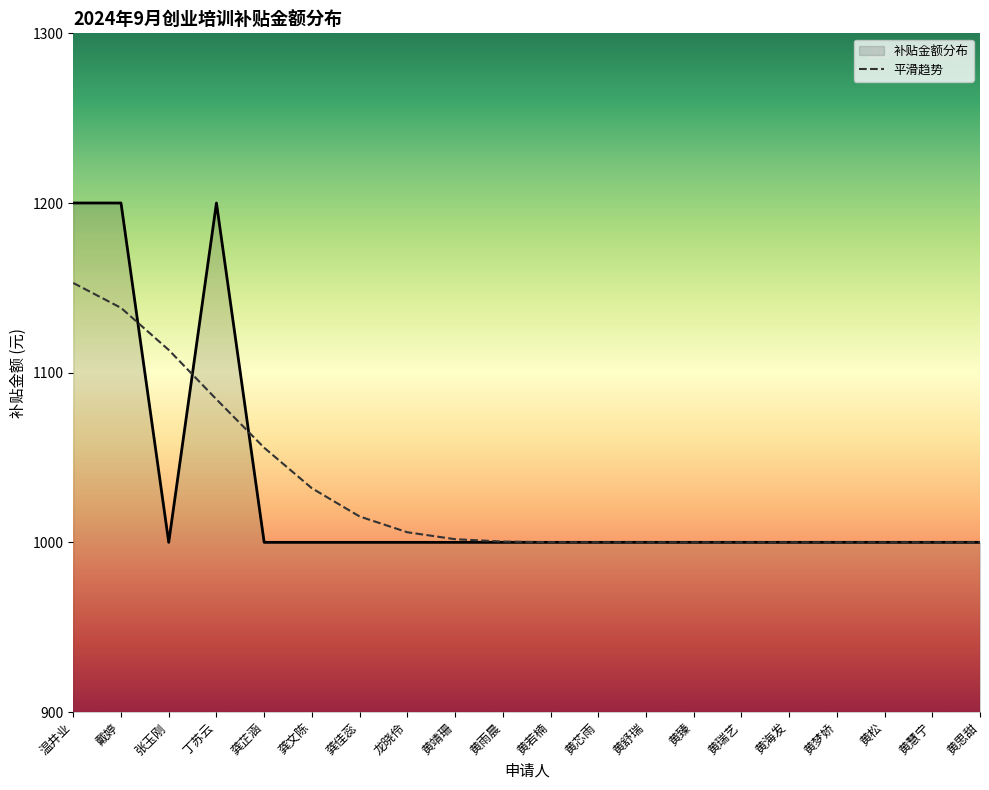

What is the smallest value displayed?

1000.0